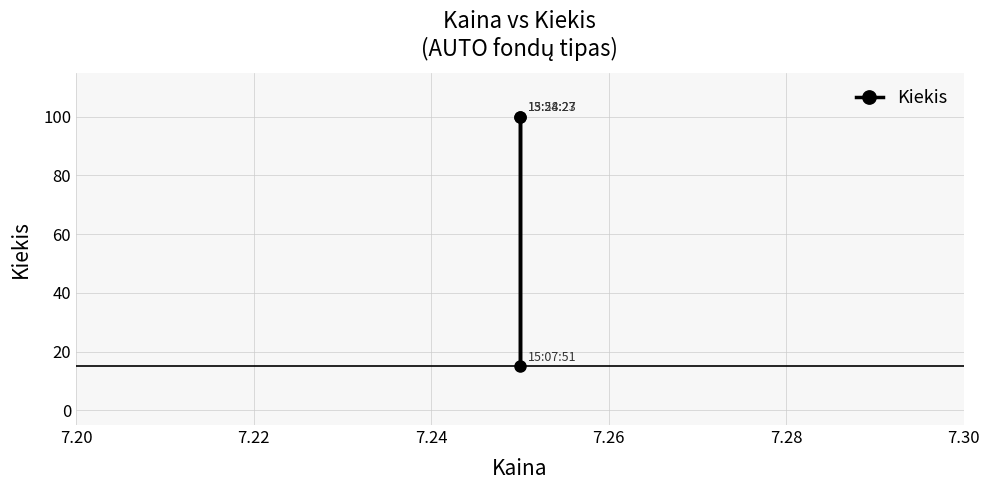

Which has a higher value, 7.22 or 7.24?

7.24